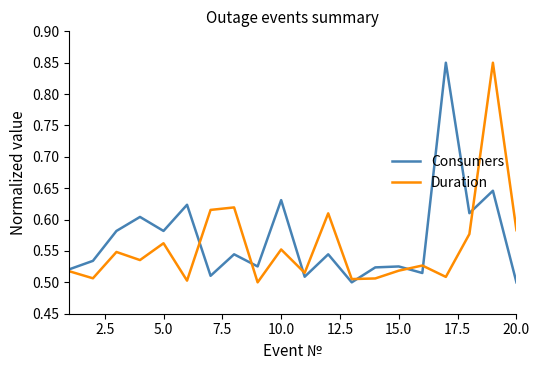

How many categories are shown in the chart?

20